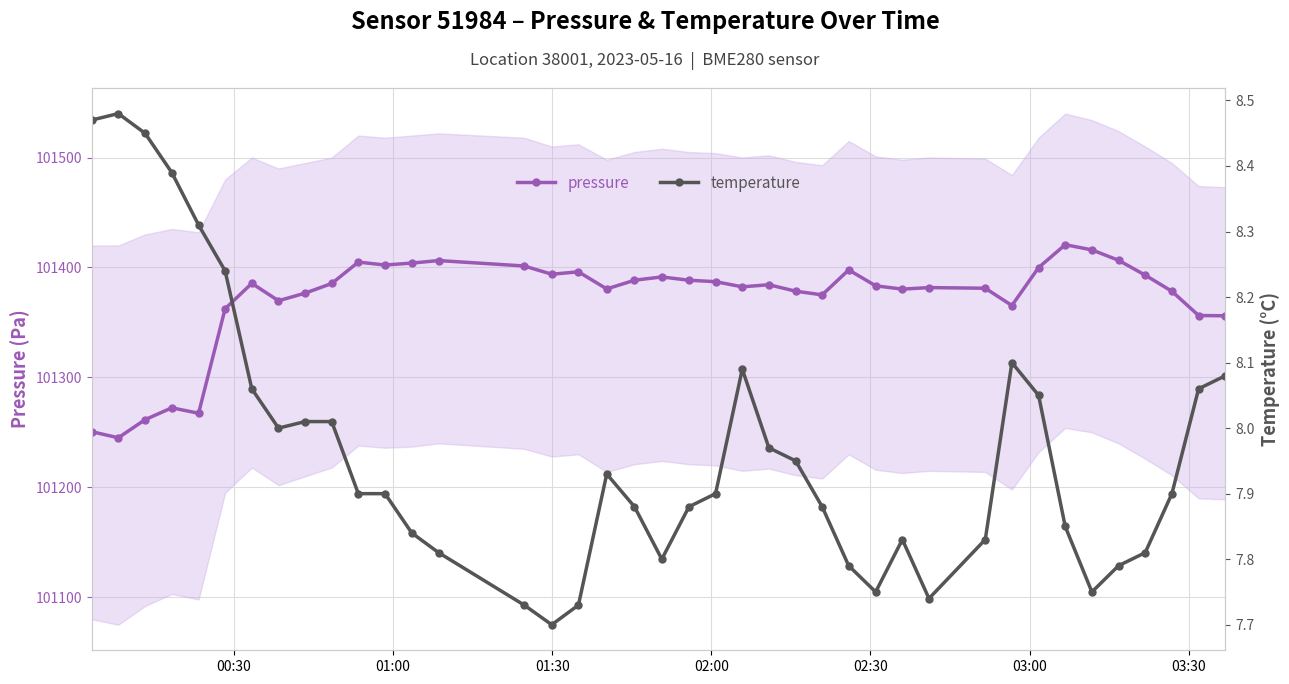

What is the lowest value of the pressure series?

101245.1